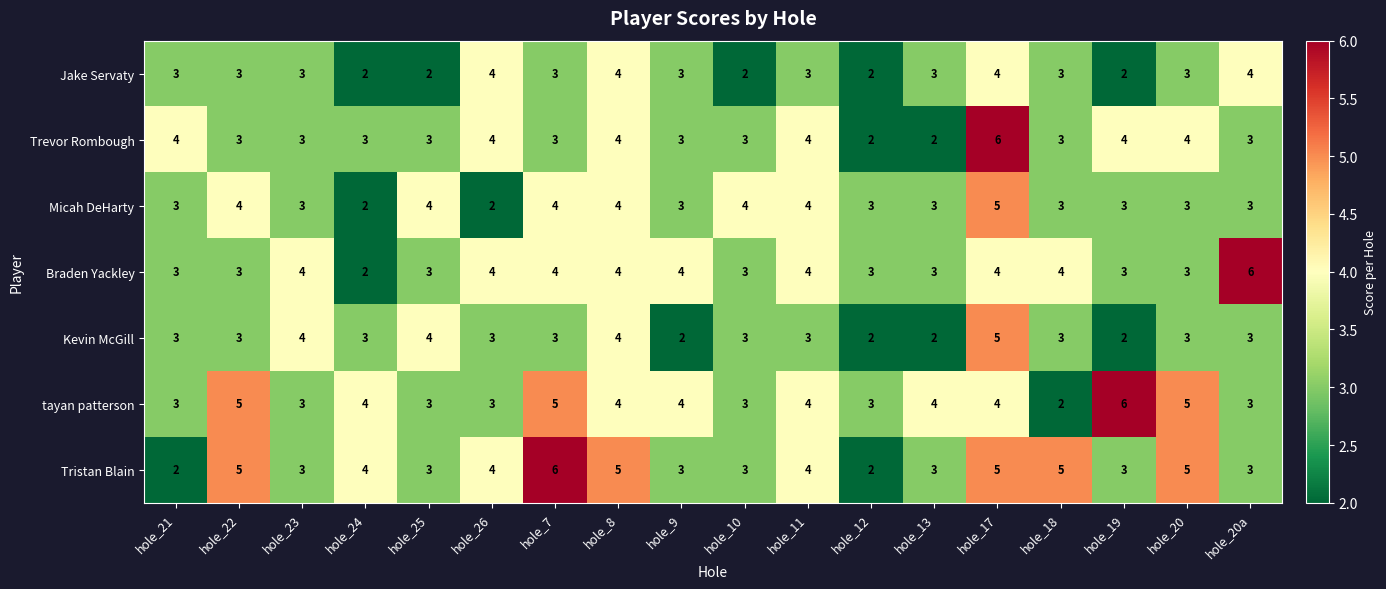

What is the total value across all series at hole_9?

22